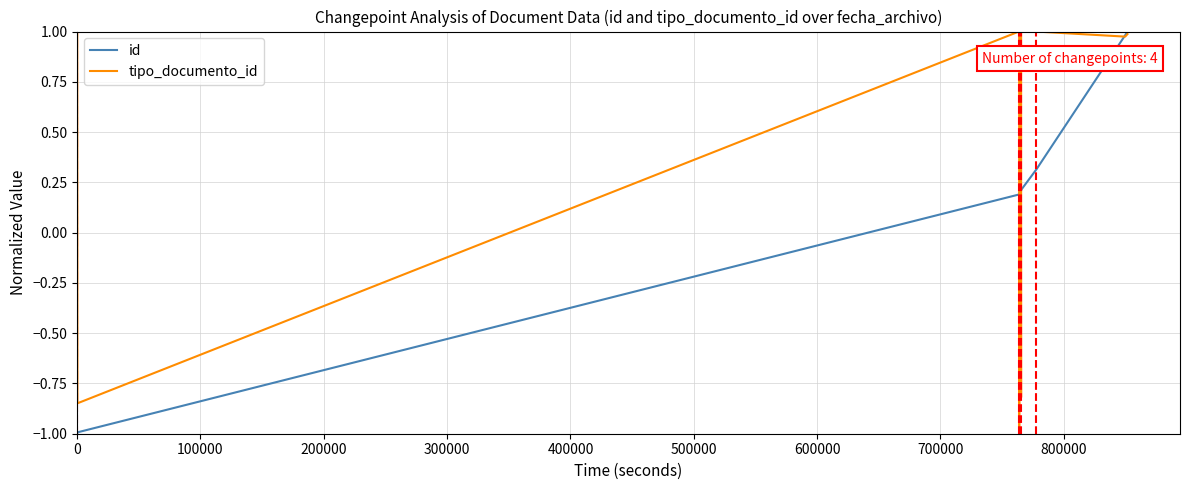

What is the average value of the id series?

0.1